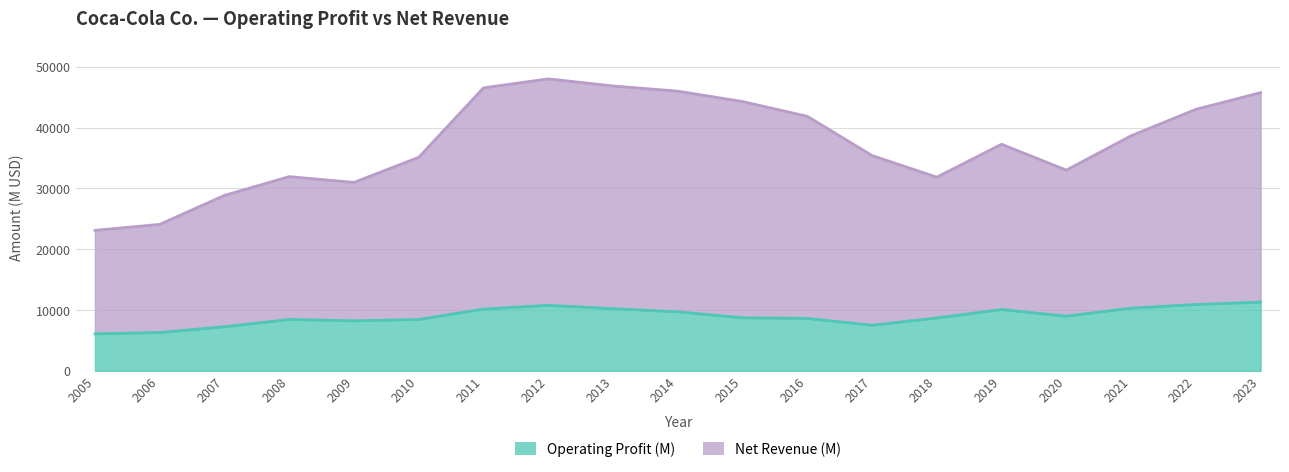

True or false: Operating Profit (M) and Net Revenue (M) intersect in this chart.

False